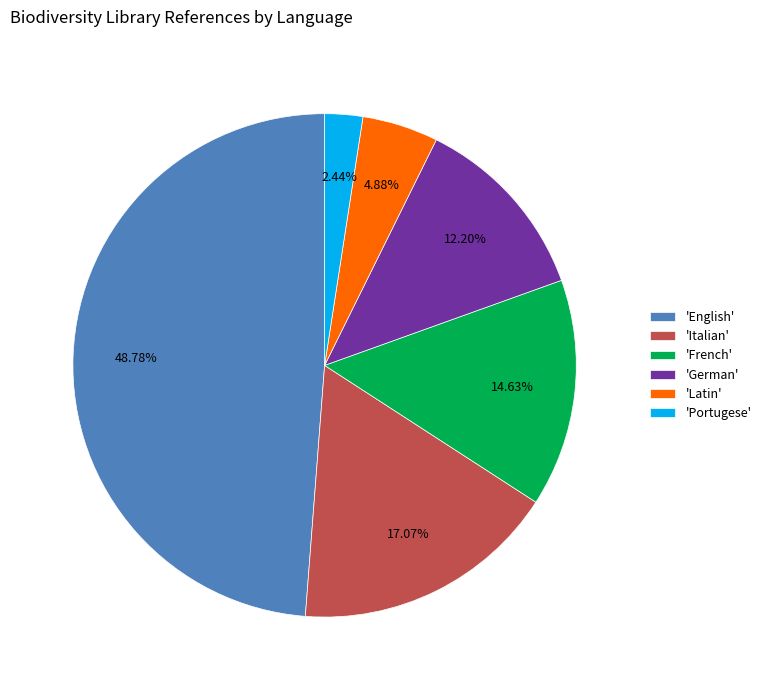

What is the smallest slice in the pie chart?

'Portugese'